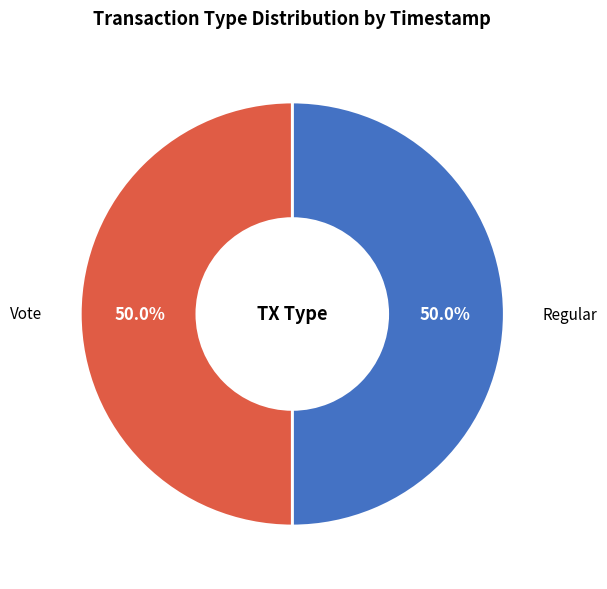

True or false: Vote accounts for 50% of the total.

True